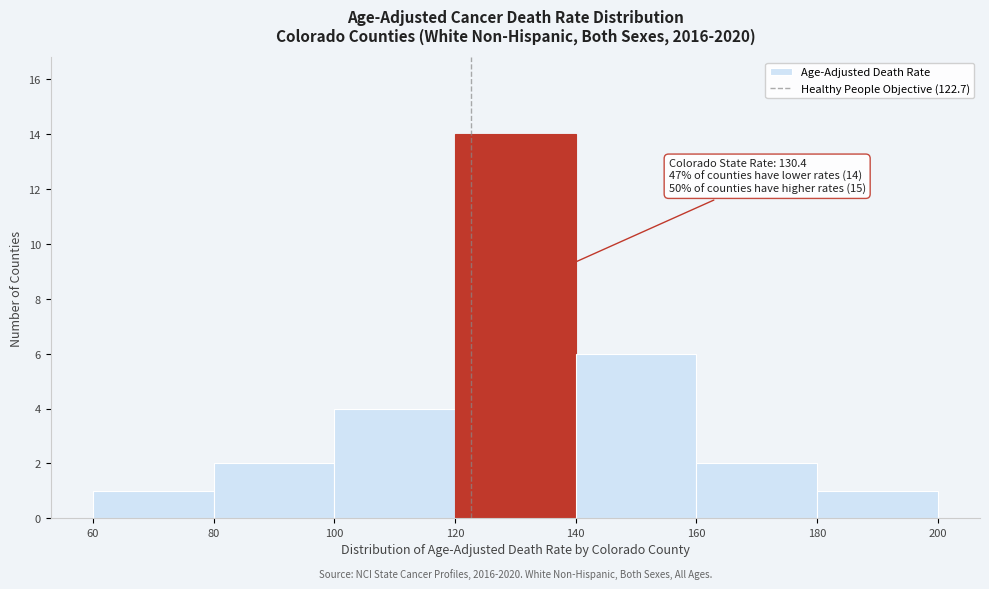

Over which range of the x-axis is the bar tallest?

120 to 140